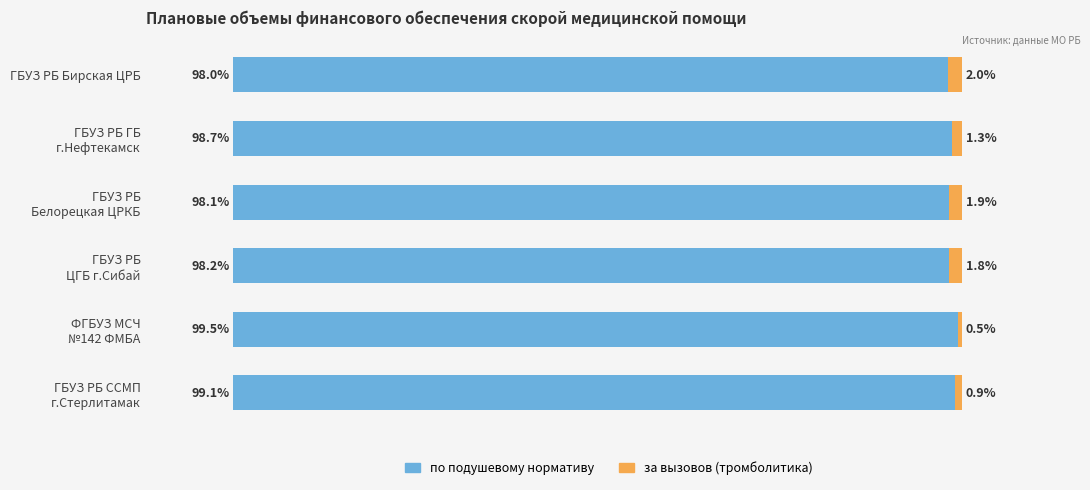

At which label does по подушевому нормативу reach its minimum?

ГБУЗ РБ Бирская ЦРБ